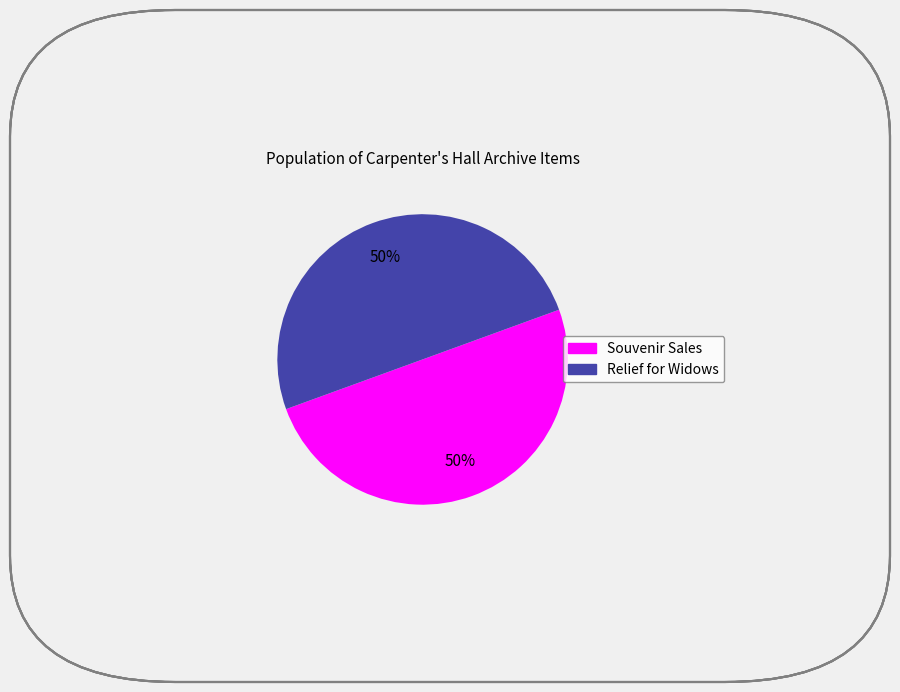

What percentage is the Souvenir Sales slice, to the nearest percent?

50%